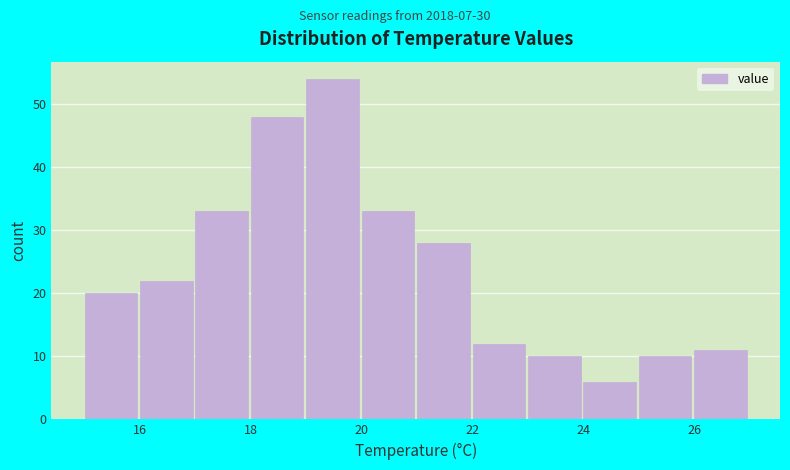

Over which range of the x-axis is the bar tallest?

19 to 20